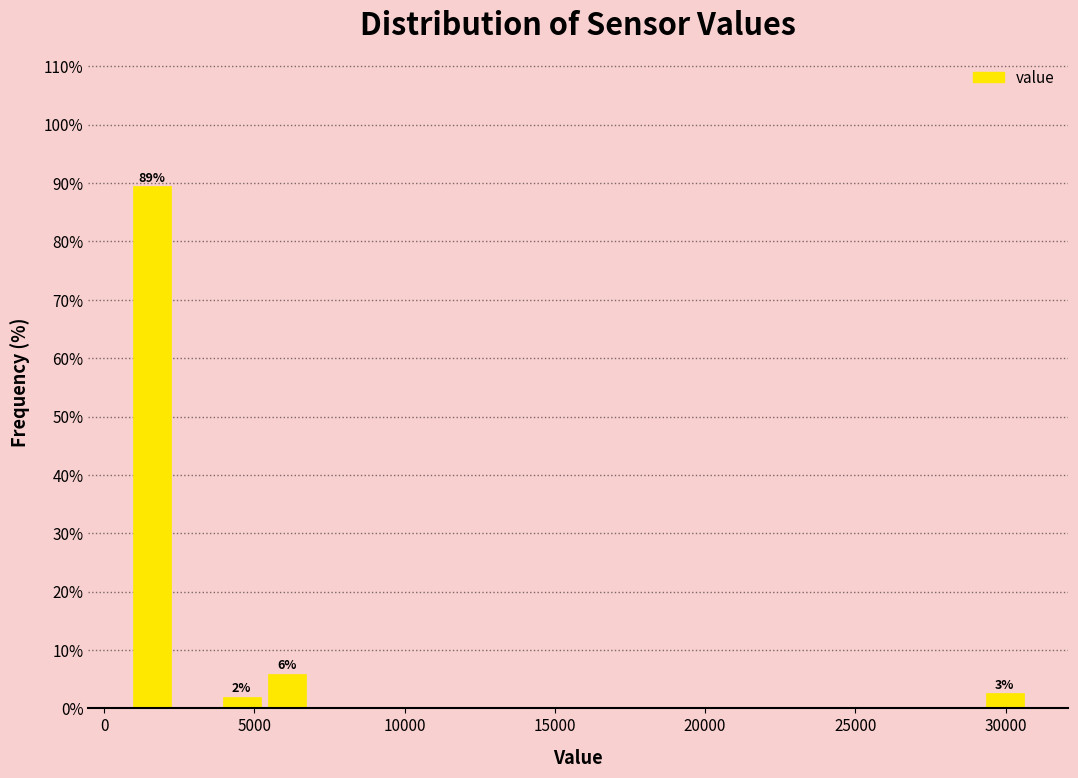

Read against the x-axis, roughly where is the centre of the tallest bar?

1500